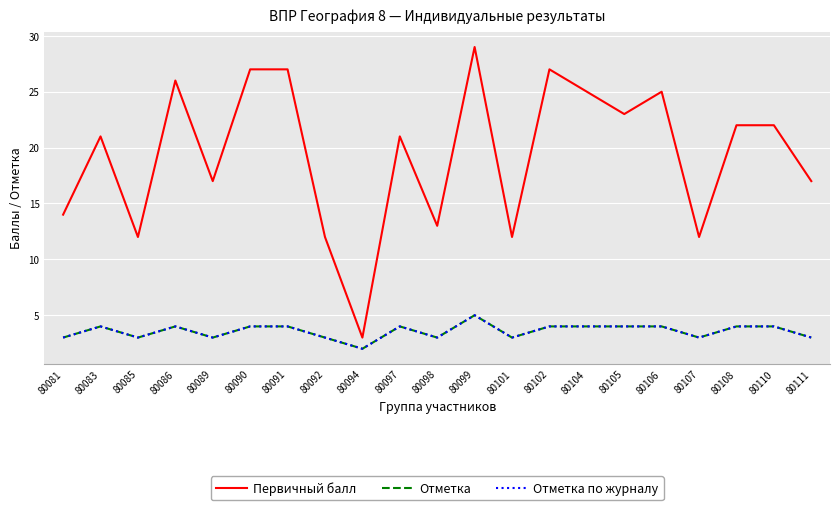

Does the chart display data point markers on the line(s)?

No